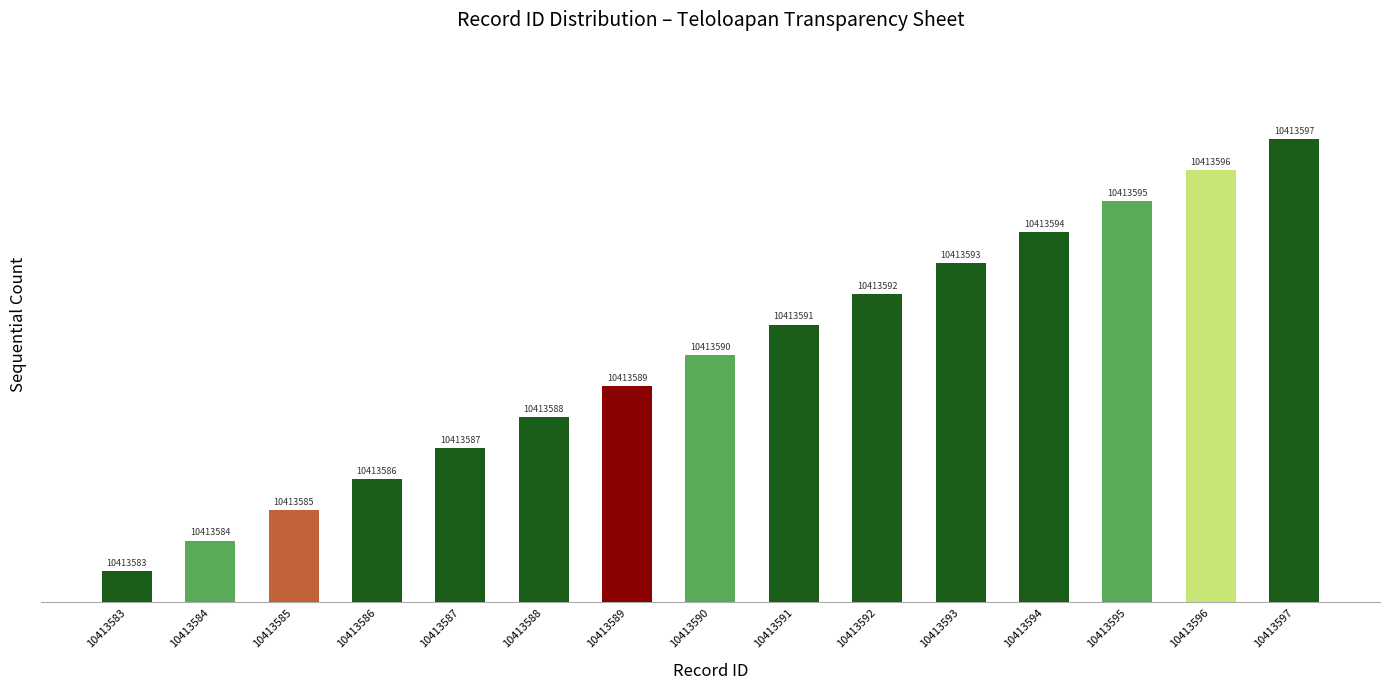

How many bars are there in total?

15